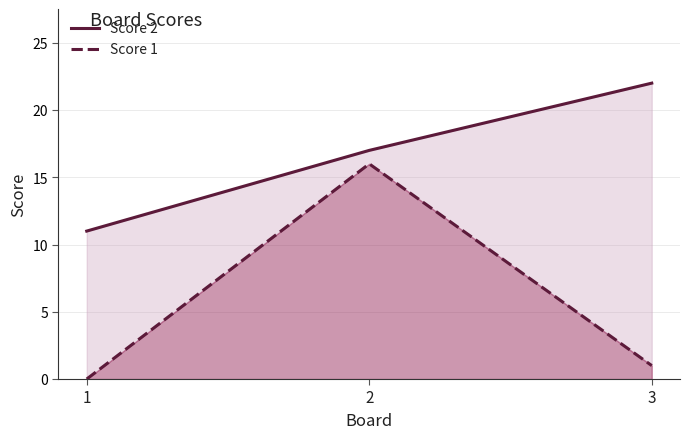

Where is Score 2 nearest to the value 16?

2